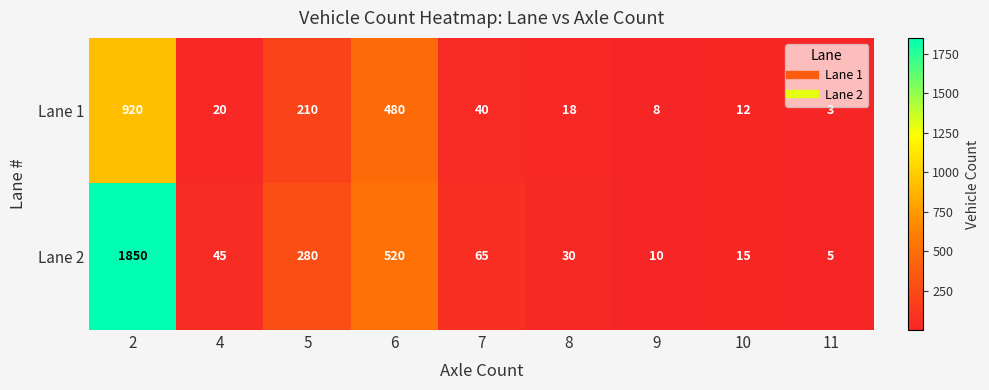

Reading left to right, what are all the values shown in this chart?

Lane 1: 2=920	4=20	5=210	6=480	7=40	8=18	9=8	10=12	11=3
Lane 2: 2=1850	4=45	5=280	6=520	7=65	8=30	9=10	10=15	11=5